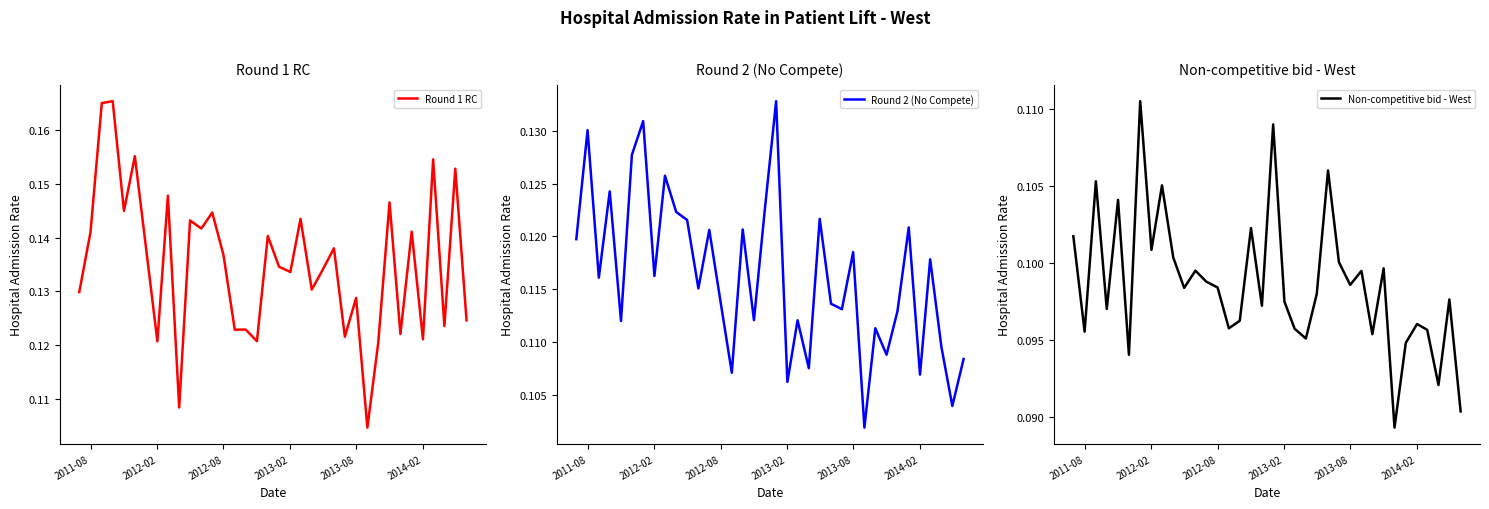

What is the difference between the maximum and minimum values in the Round 1 RC series?

0.1